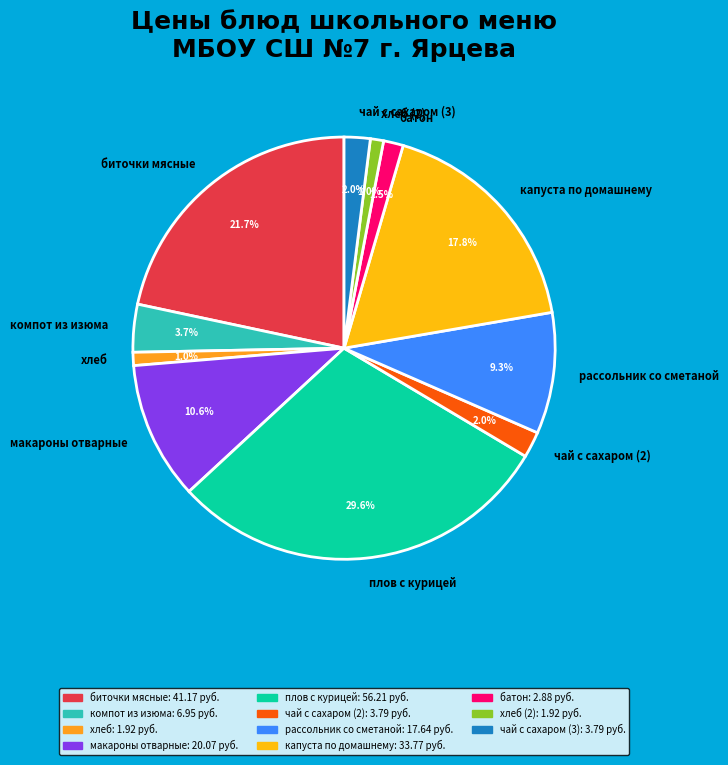

Which slice is the largest?

плов с курицей